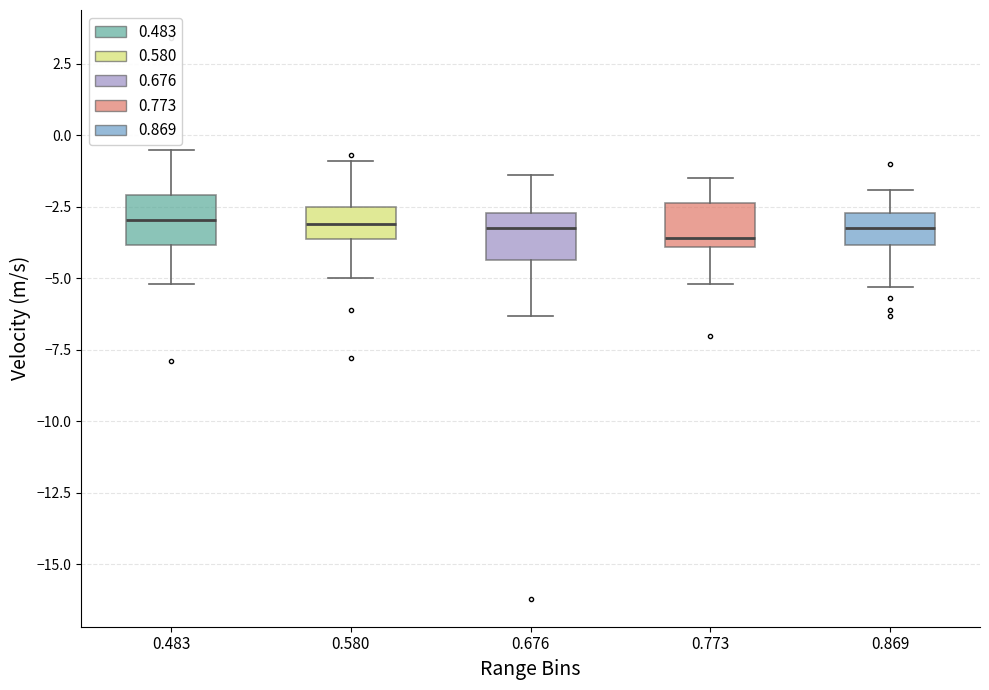

Reading left to right, read every box against the y-axis: the position of its median line, the range the box covers, and the ends of its whiskers. The values are not printed on the chart, so give them approximately, as read against the axis.

0.483: median -3.0, box -4.0 to -2.0, whiskers -5.0 to -0.5
0.580: median -3.0, box -3.5 to -2.5, whiskers -5.0 to -1.0
0.676: median -3.0, box -4.5 to -2.5, whiskers -6.5 to -1.5
0.773: median -3.5, box -4.0 to -2.5, whiskers -5.0 to -1.5
0.869: median -3.0, box -4.0 to -2.5, whiskers -5.5 to -2.0